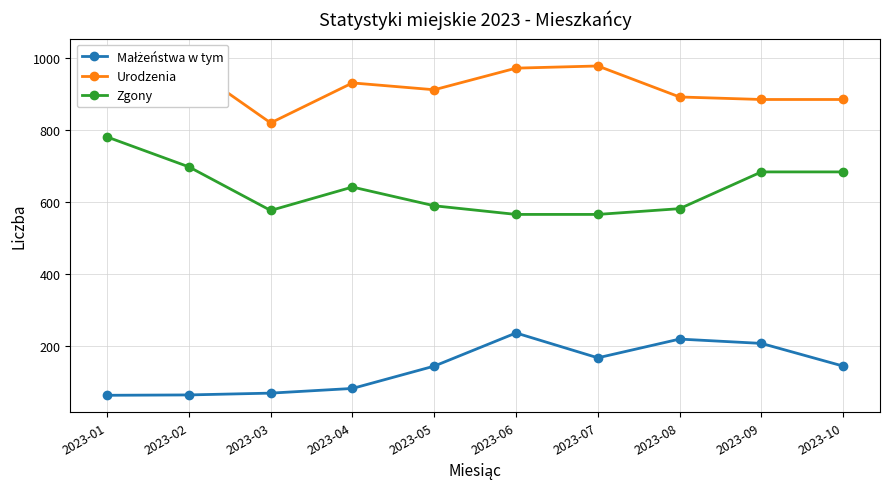

Does the chart display data point markers on the line(s)?

Yes